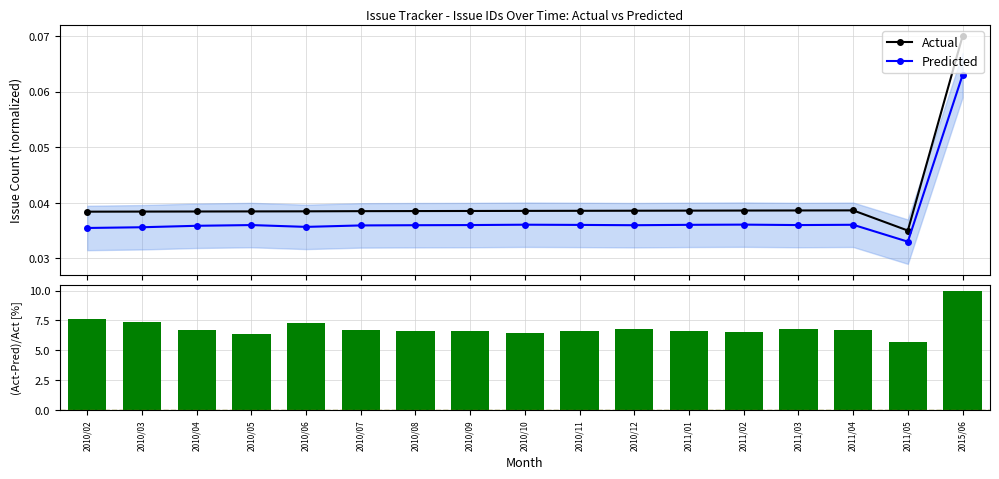

Where is (Act-Pred)/Act [%] nearest to the value 7?

2011/03